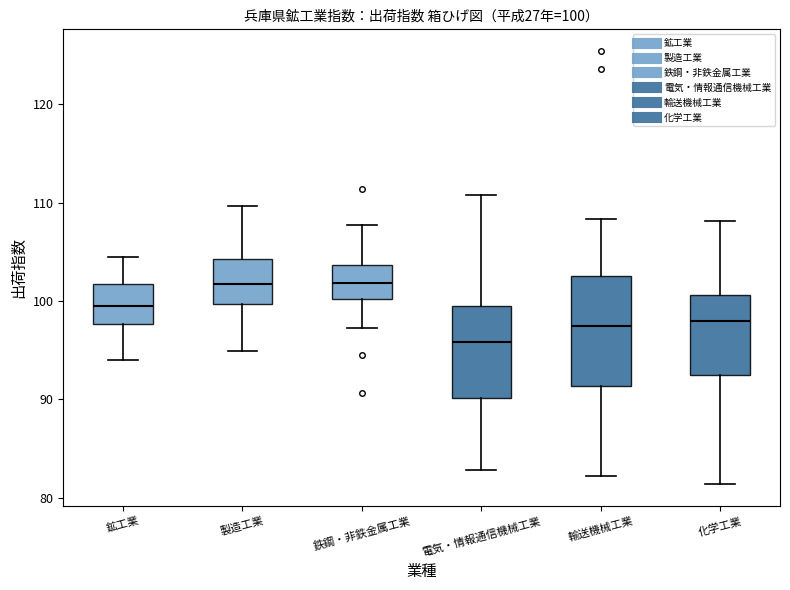

Comparing the boxes themselves (not the whiskers), which one is the tallest?

輸送機械工業